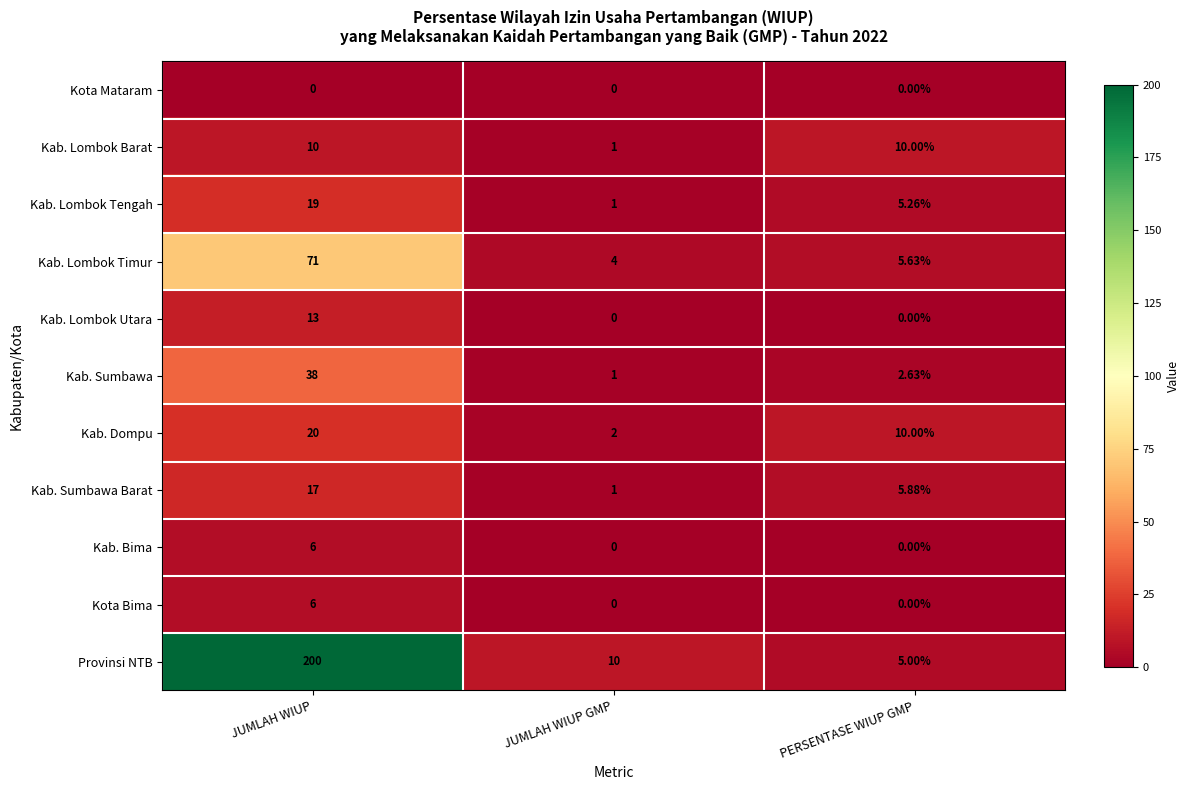

Which series changed the most between JUMLAH WIUP GMP and PERSENTASE WIUP GMP?

Kab. Lombok Barat